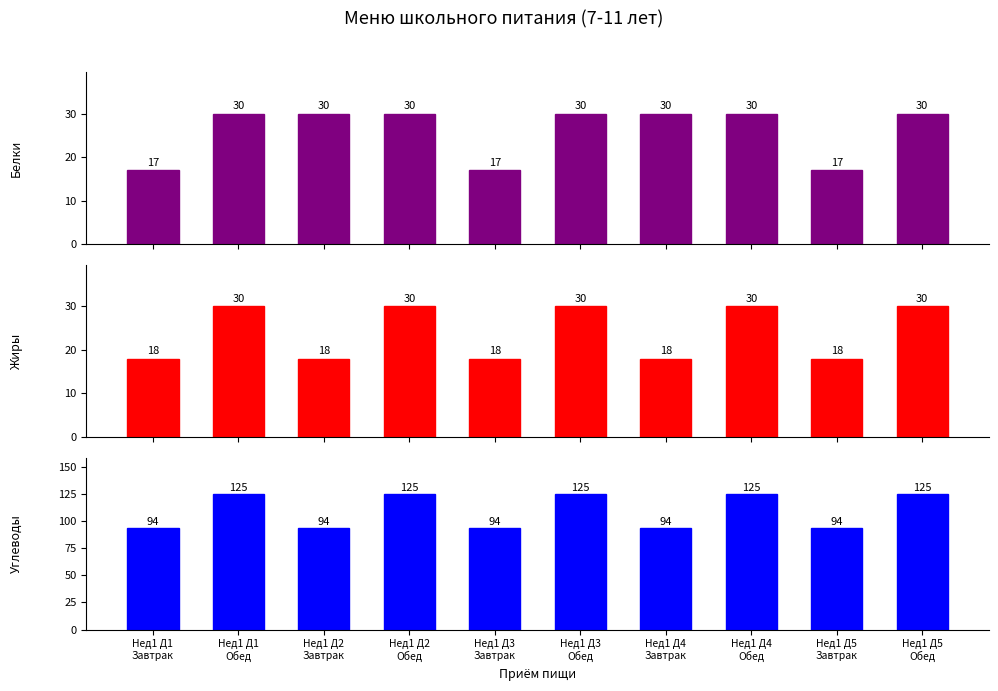

What is the sum of all Жиры values?

240